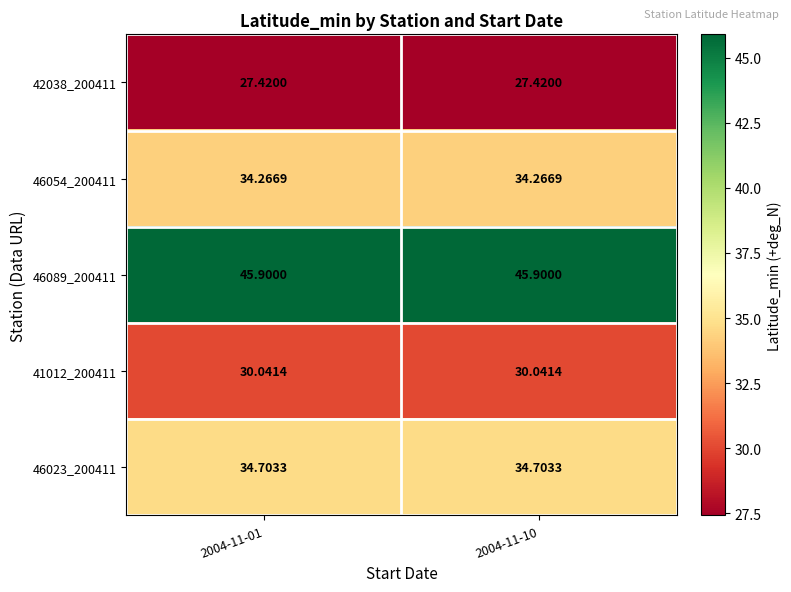

Is the value of 42038_200411 at 2004-11-10 greater than the value of 46054_200411 at 2004-11-10?

No